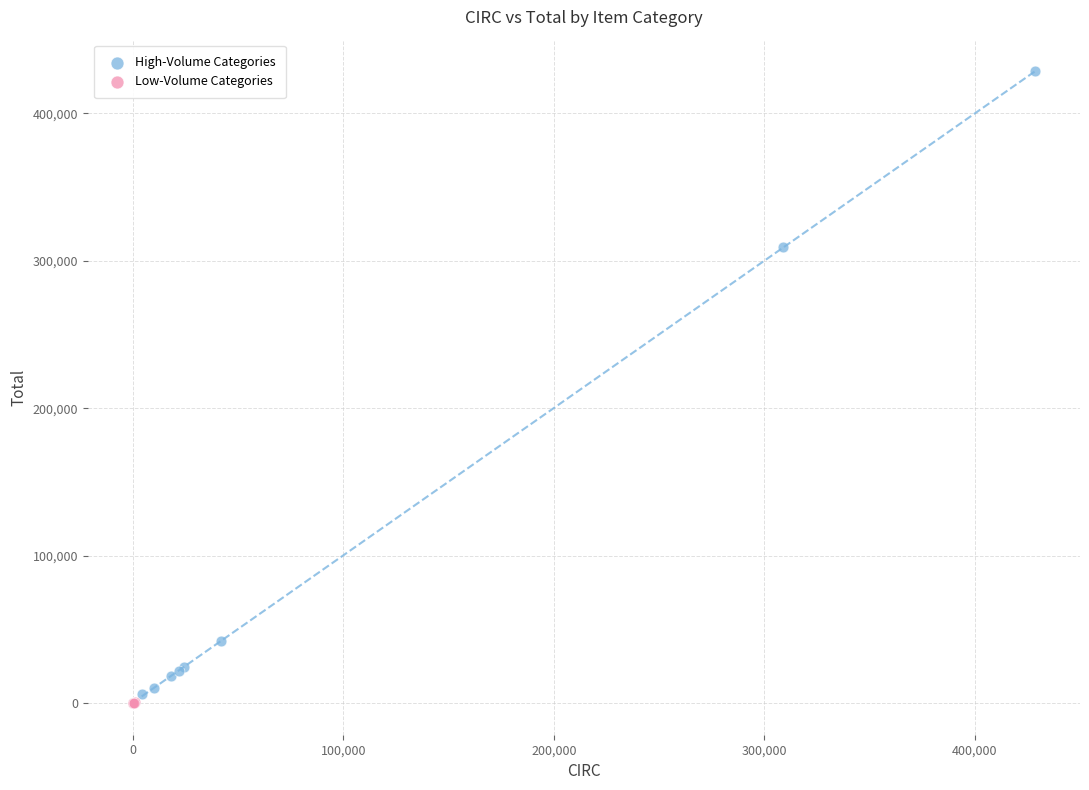

What are all the series names shown in the legend?

High-Volume Categories, Low-Volume Categories